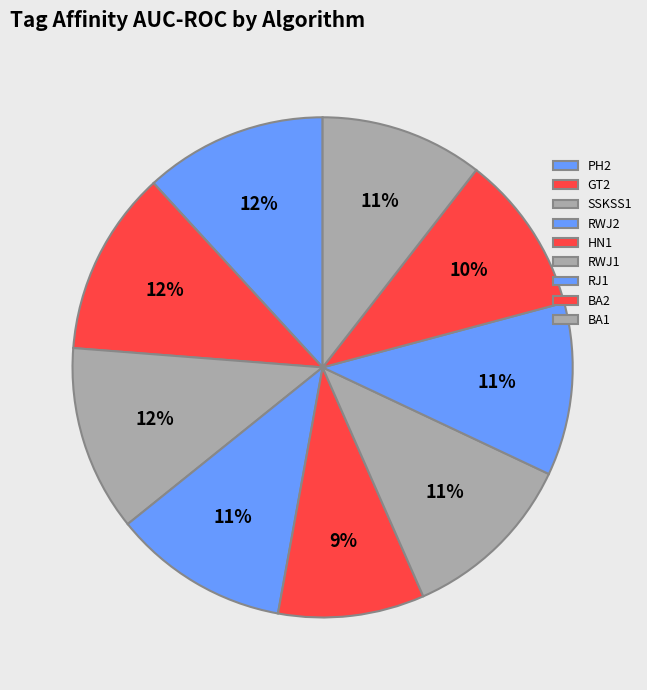

How many segments does this pie chart have?

9